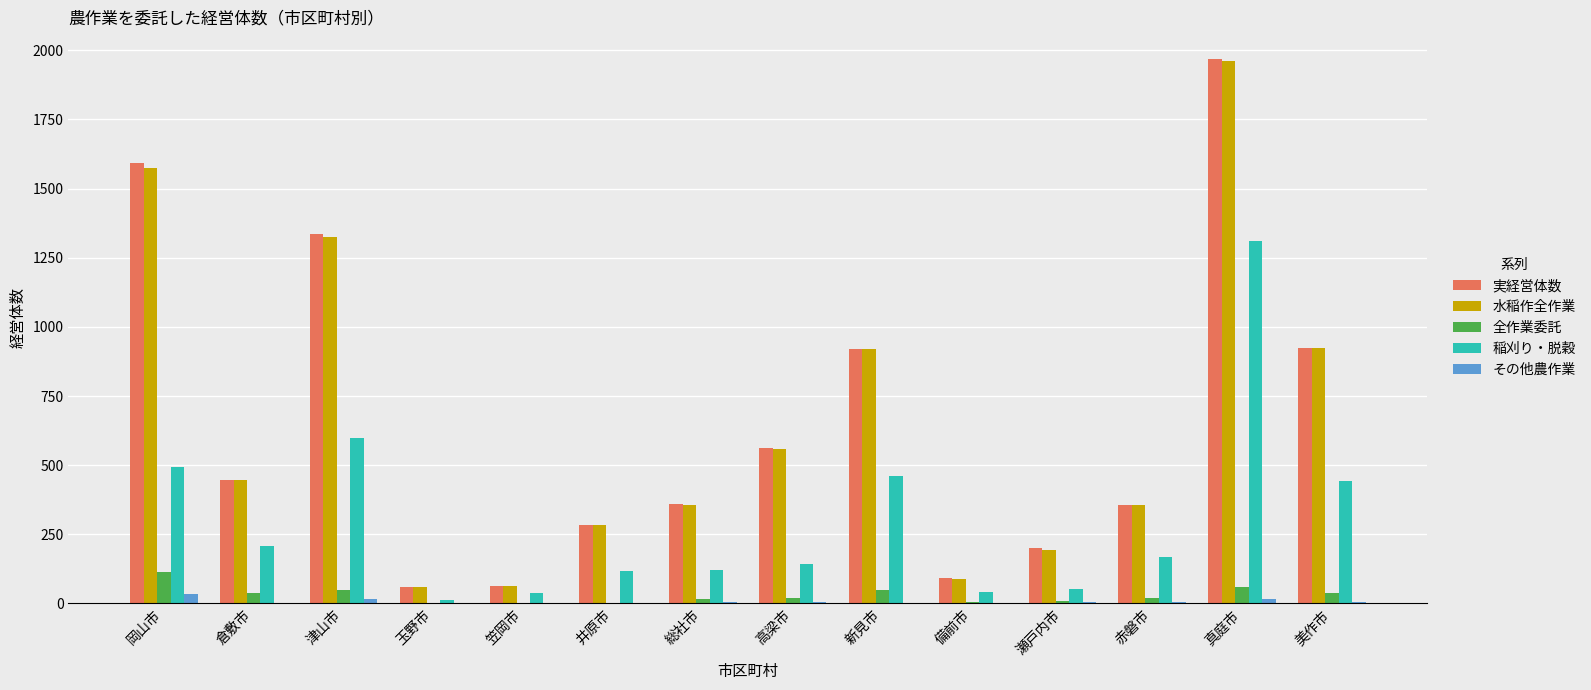

Is the value of 水稲作全作業 at 赤磐市 greater than the value of 実経営体数 at 瀬戸内市?

Yes